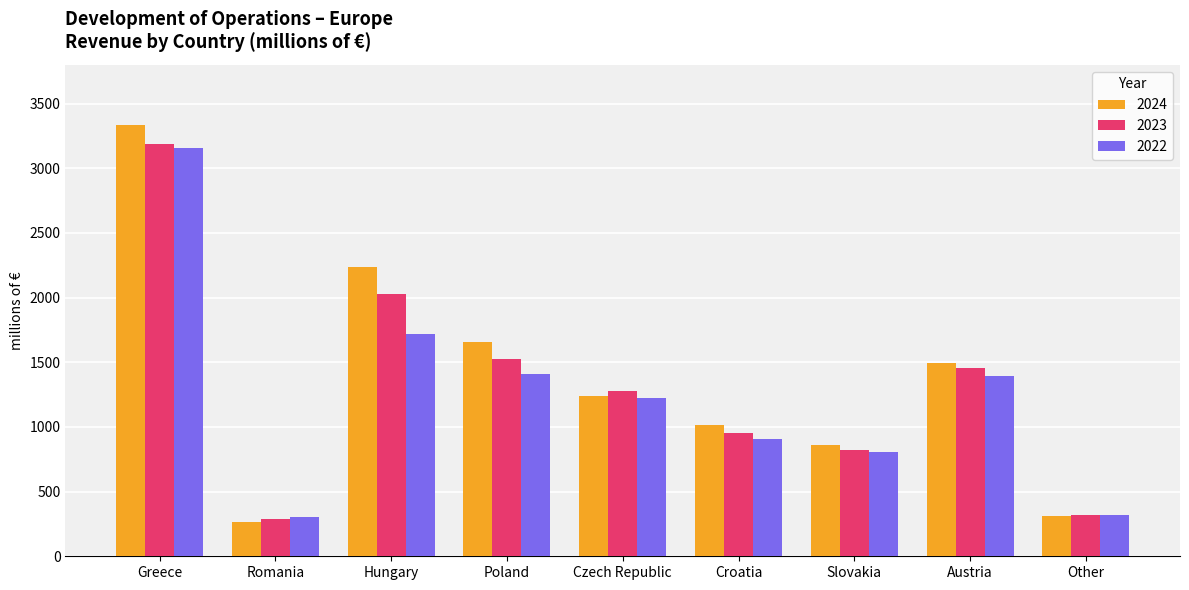

Is it true that 2023 equals 2031 at Hungary?

True